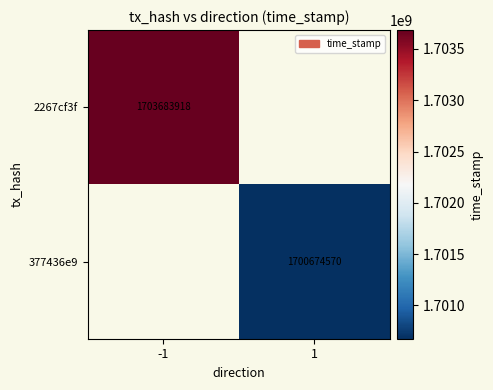

Is it true that 2267cf3f equals 1022765987 at -1?

False